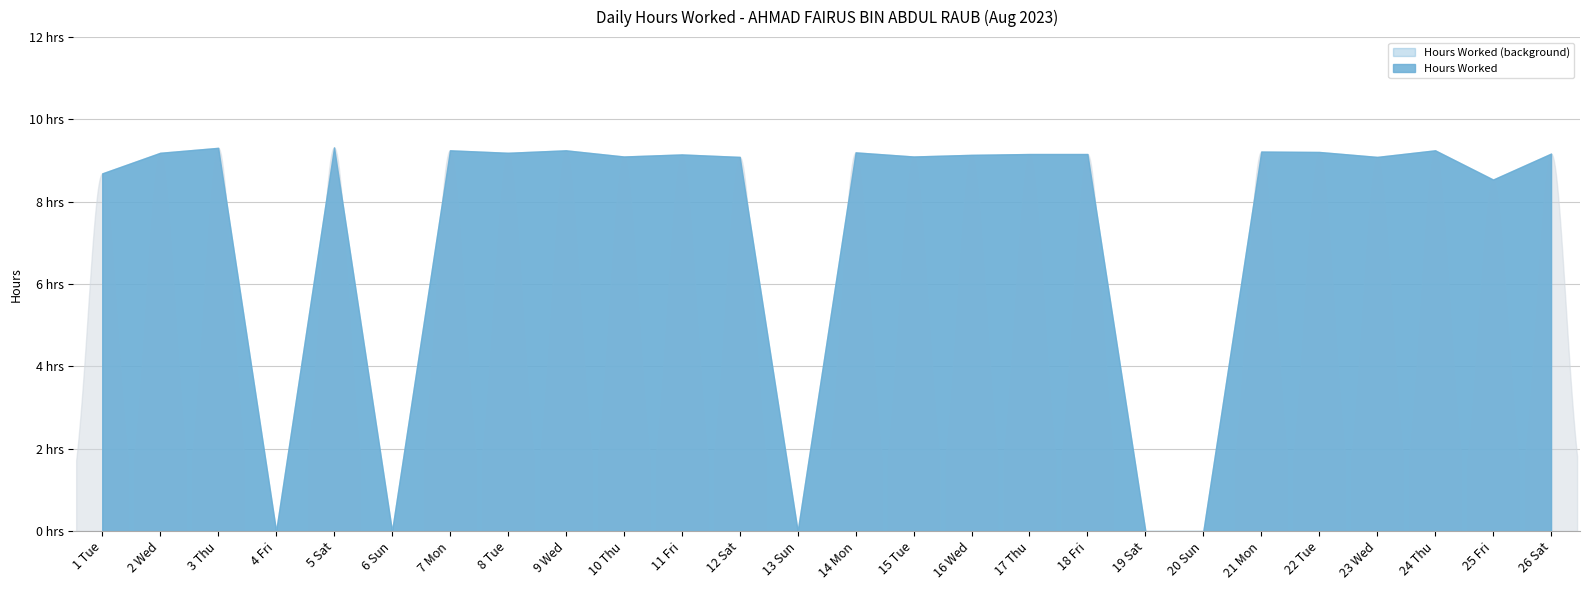

What is the difference between the values at 16 Wed and 14 Mon?

0.1